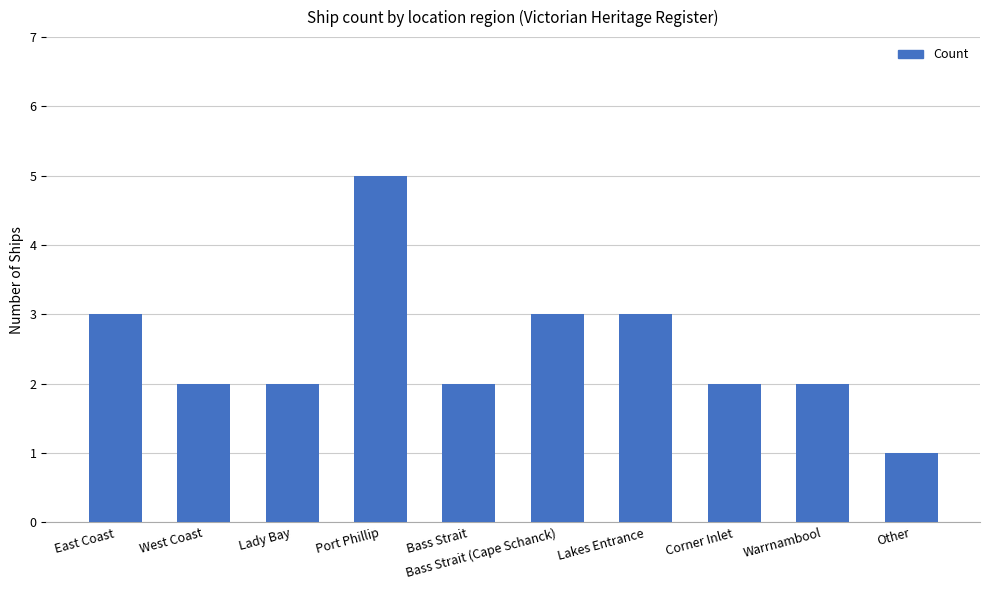

What is the label of the 10th bar from the right?

East Coast